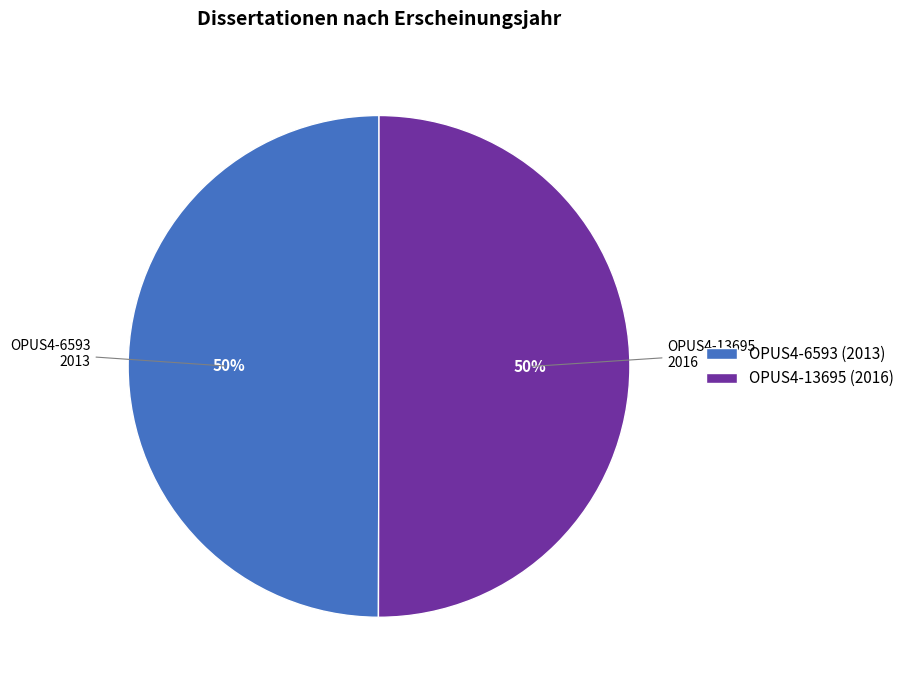

True or false: OPUS4-6593 (2013) accounts for 44% of the total.

False